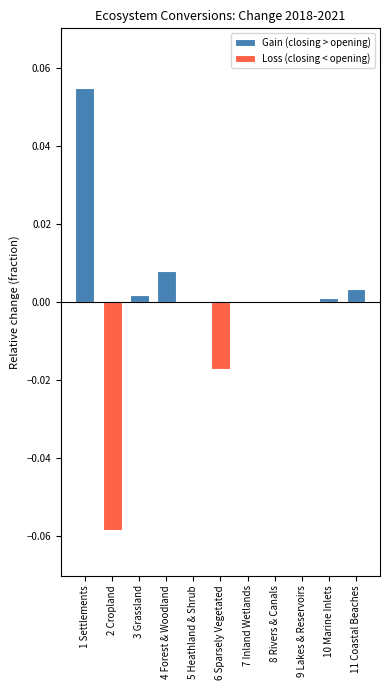

Is the value of Gain (closing > opening) at 2 Cropland greater than the value of Loss (closing < opening) at 4 Forest & Woodland?

No